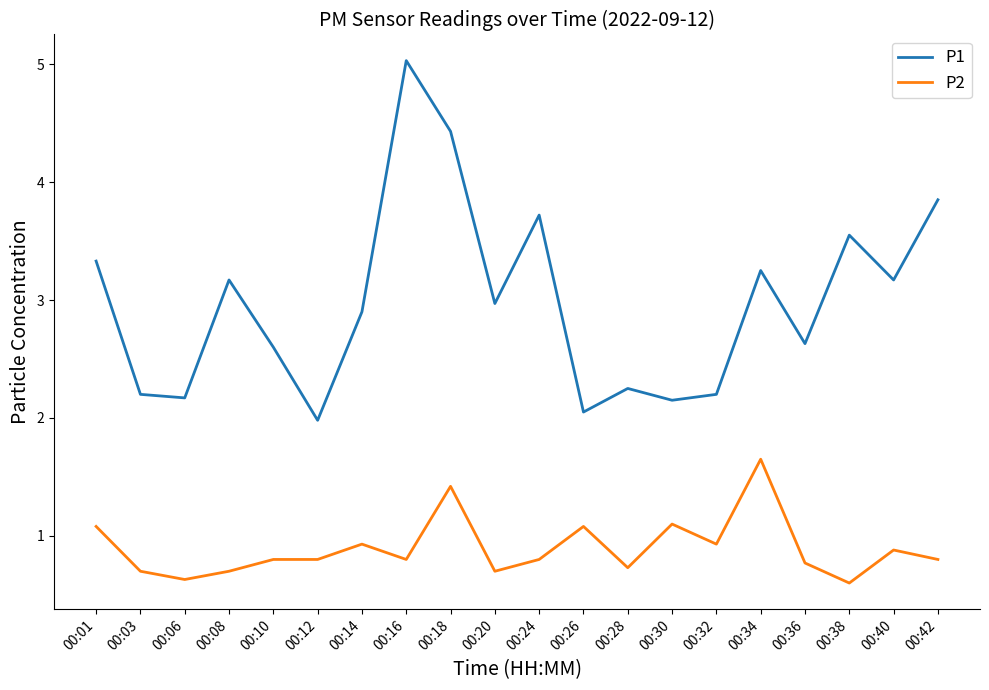

At 00:10, list the series in order from largest to smallest.

P1, P2